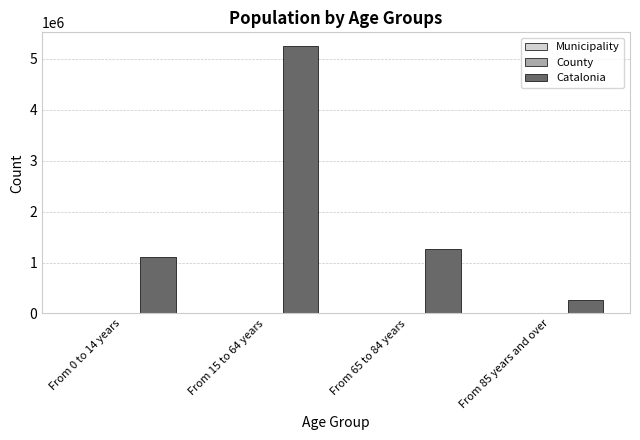

Which series has the largest total across all categories?

Catalonia